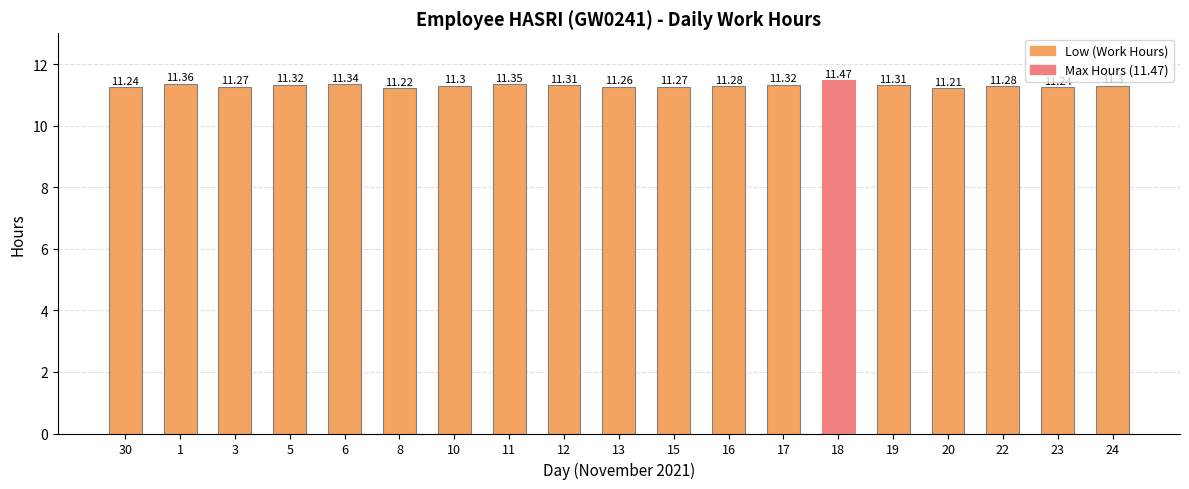

Does the chart contain any negative values?

No